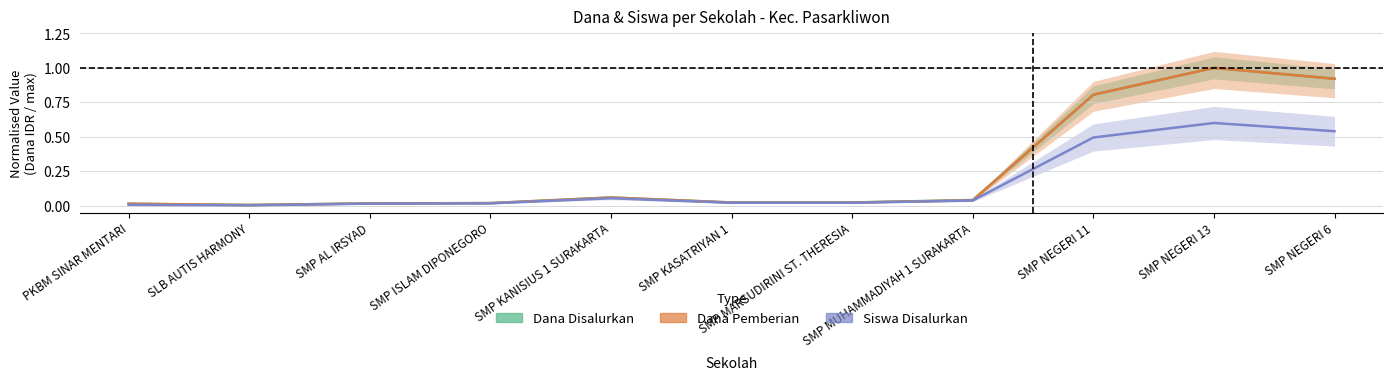

How many interior local peaks does the Dana Disalurkan series have?

2